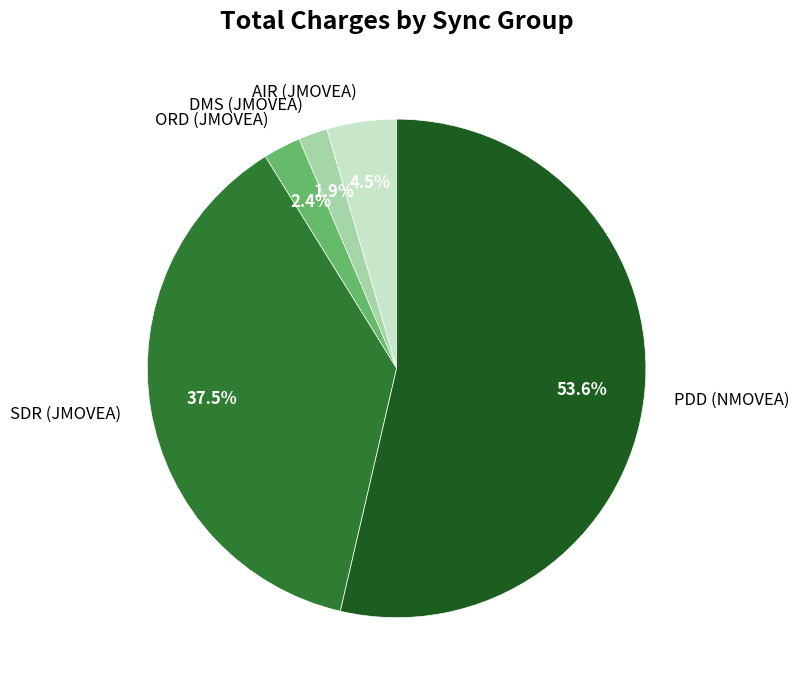

What is the largest slice in the pie chart?

PDD (NMOVEA)